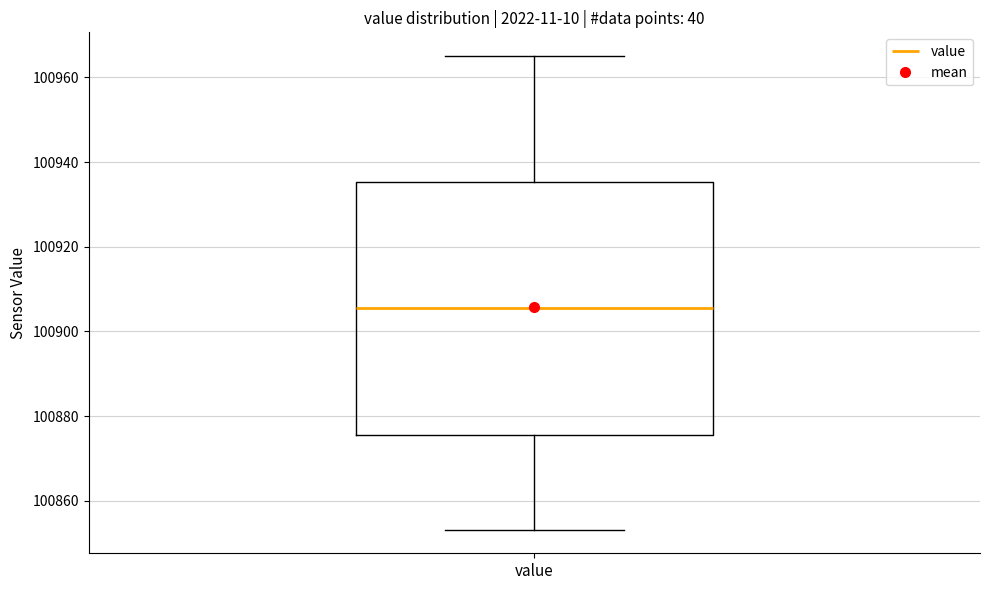

Read this box plot against the y-axis: the position of the median line, the range covered by the box, and the ends of both whiskers. The values are not printed on the chart, so give them approximately, as read against the axis.

median 100906, box 100876 to 100936, whiskers 100854 to 100966